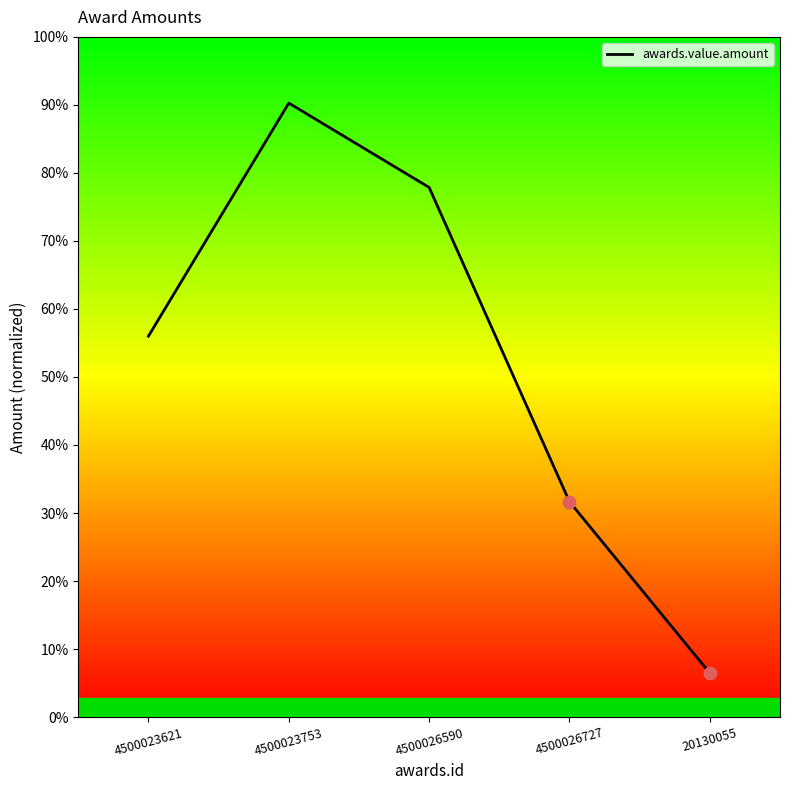

What is the ratio of the value at 4500026590 to the value at 20130055?

12.1